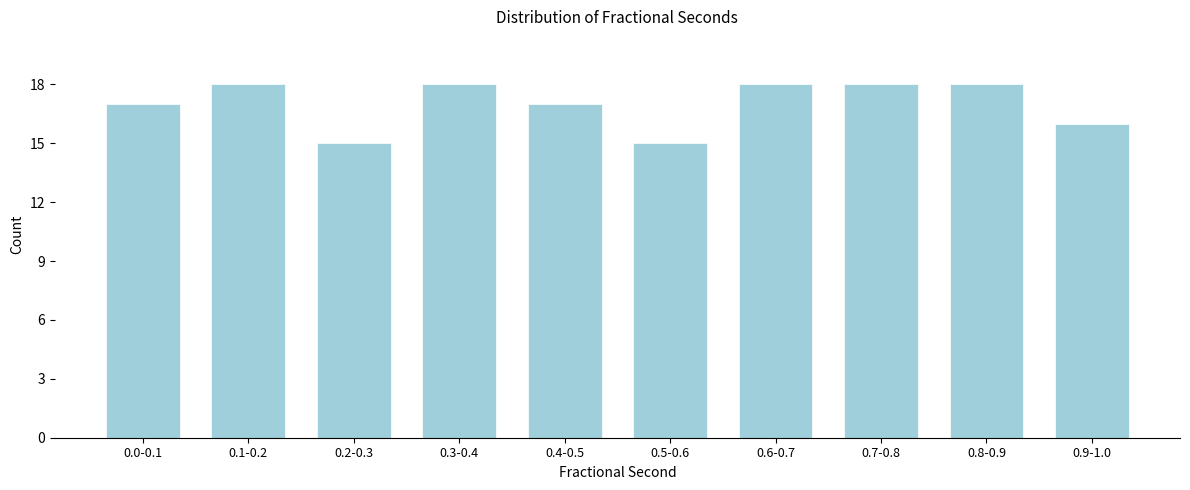

Reading right to left, extract all data points from this chart.

0.9-1.0=16	0.8-0.9=18	0.7-0.8=18	0.6-0.7=18	0.5-0.6=15	0.4-0.5=17	0.3-0.4=18	0.2-0.3=15	0.1-0.2=18	0.0-0.1=17